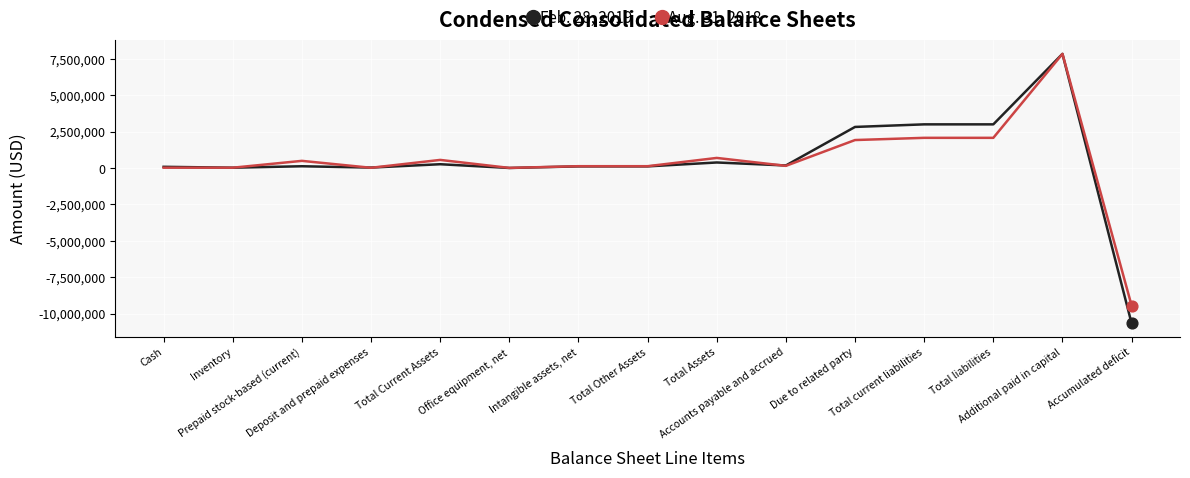

What is the total value across all series at Office equipment, net?

14576